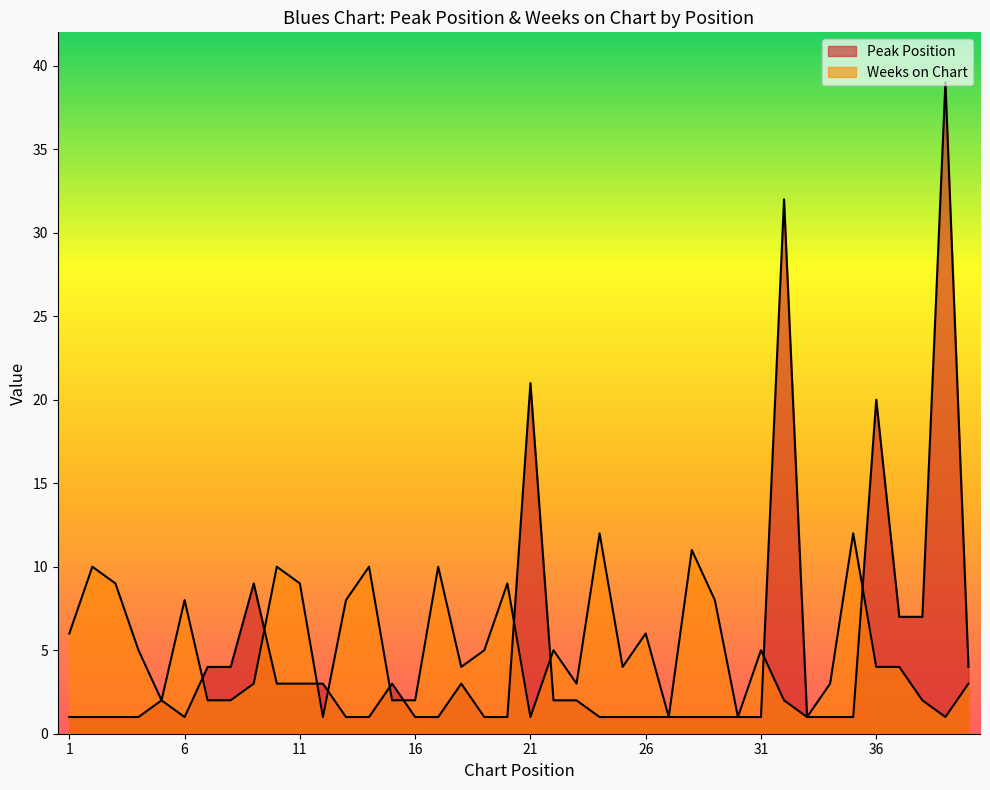

Where is the first local minimum for Peak Position?

6